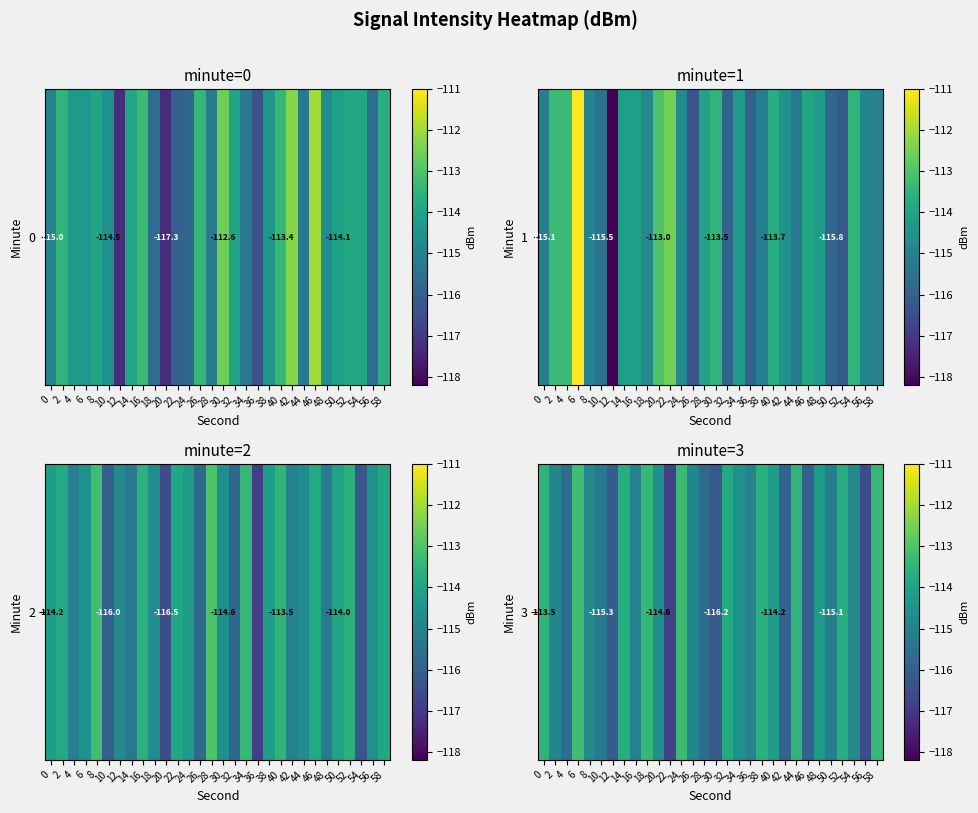

The value at 36 is -115.0. True or false?

True